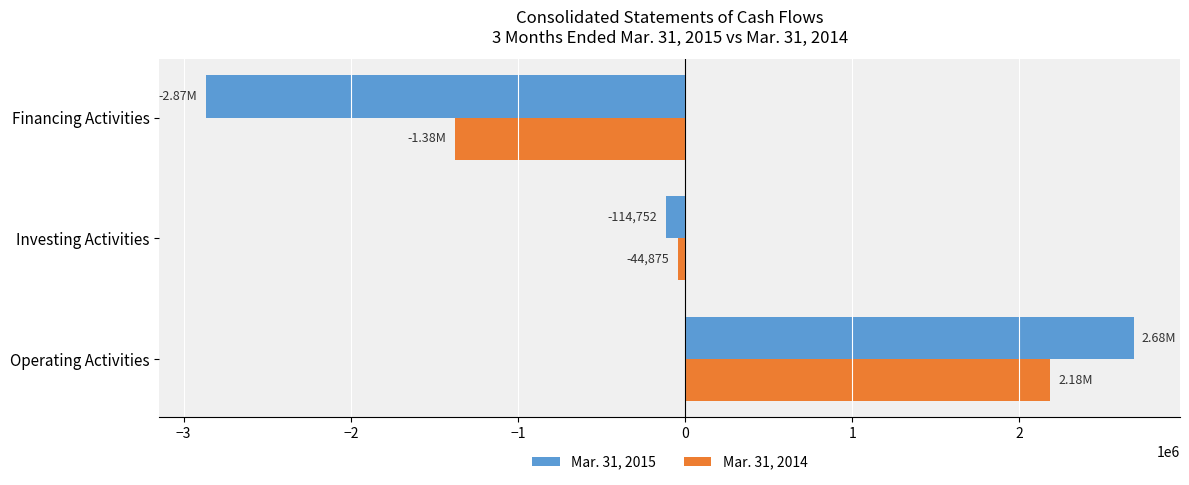

Which series has the largest total across all categories?

Mar. 31, 2014